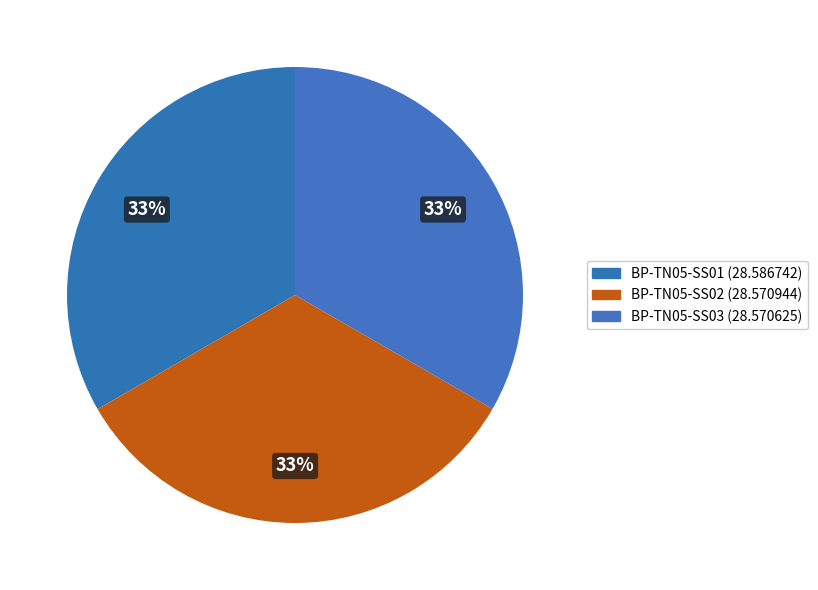

Is the sum of BP-TN05-SS01 and BP-TN05-SS02 greater than half?

Yes